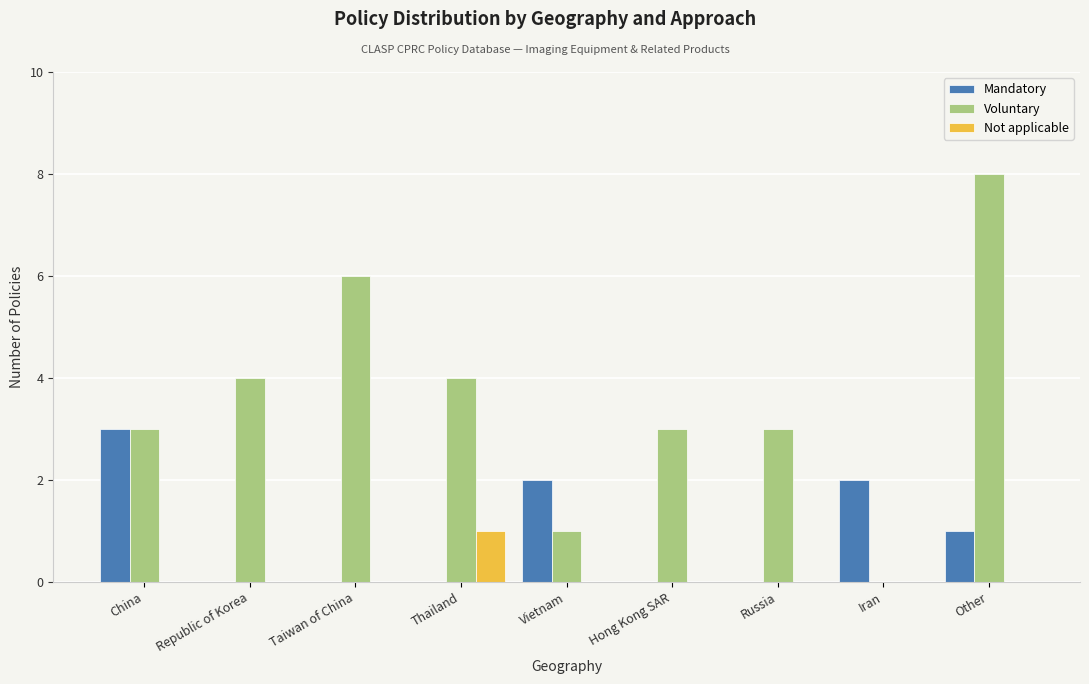

What is the highest value of the Voluntary series?

8